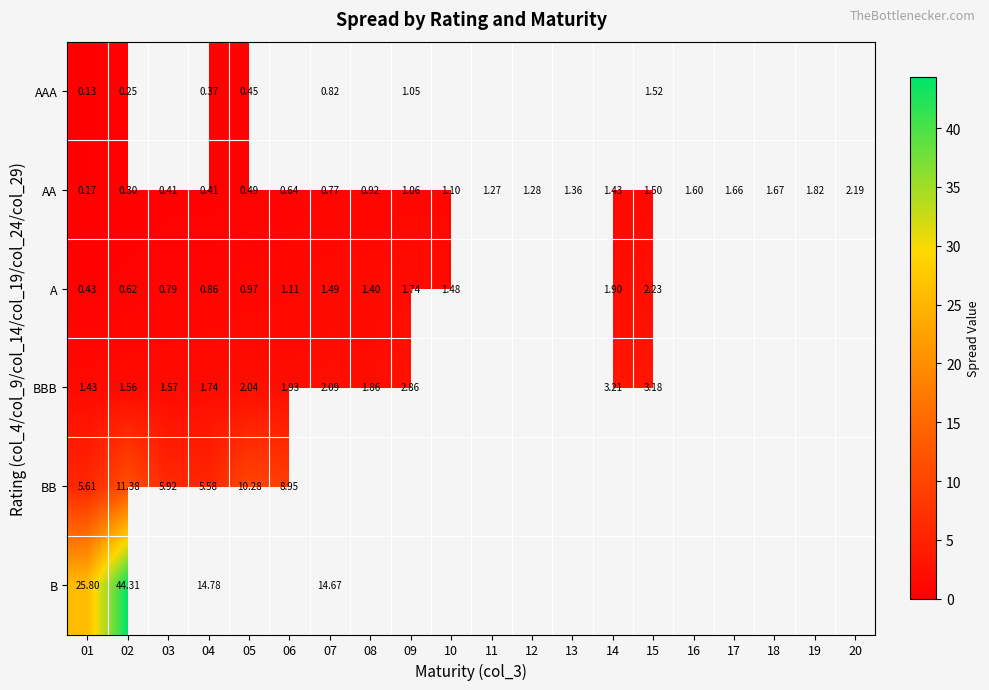

How many values in B are above zero?

4